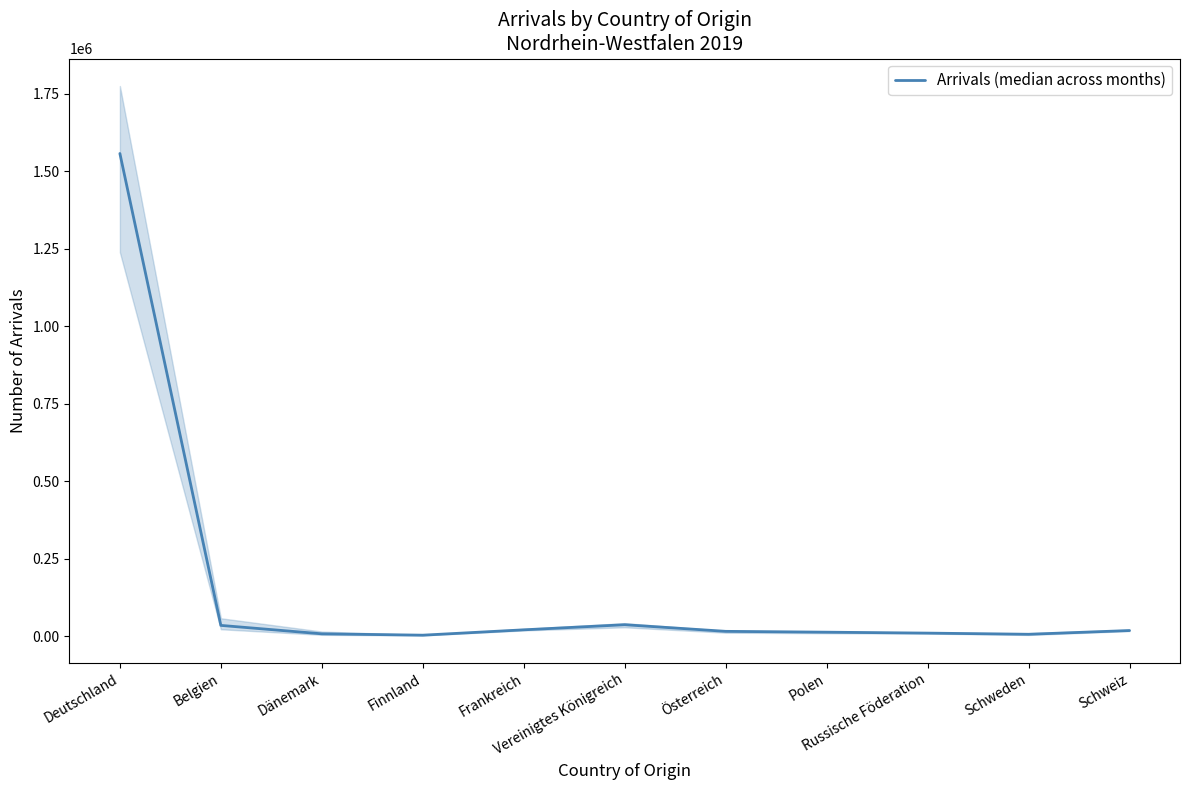

What is the greatest value displayed?

1556929